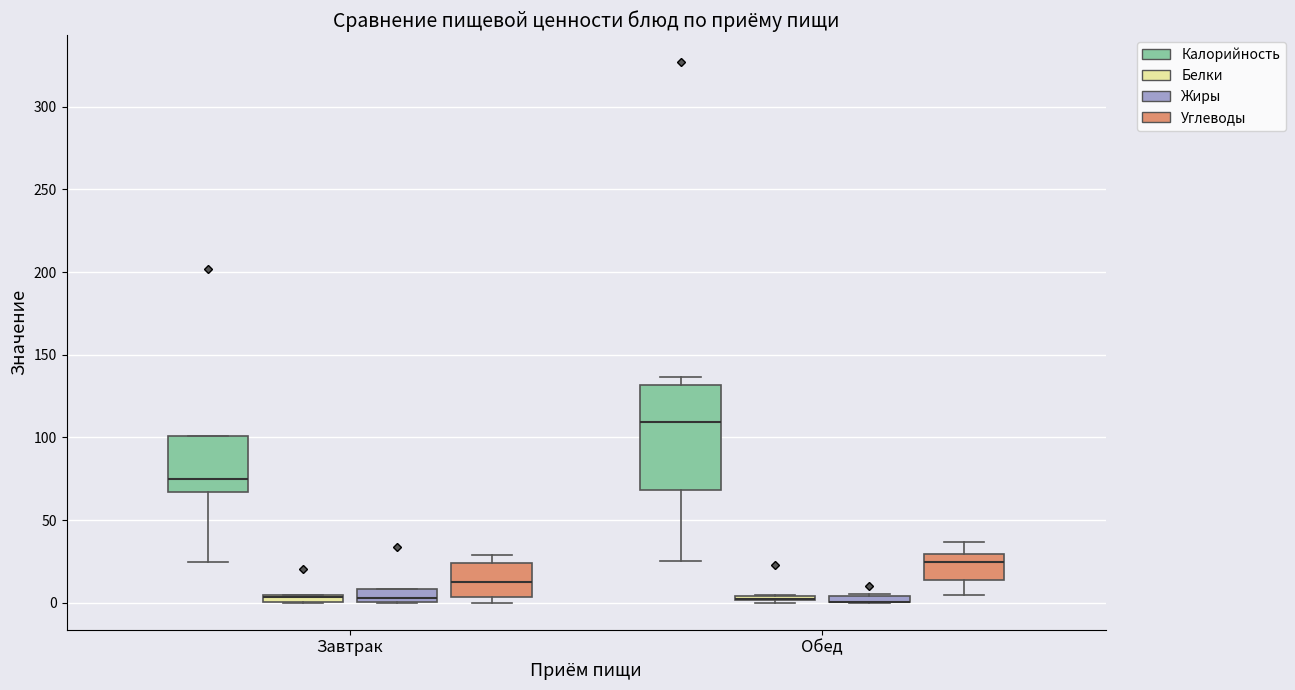

Where does the median line of the box for Завтрак (Калорийность) sit on the y-axis? The values are not printed on the chart, so give them approximately, as read against the axis.

75